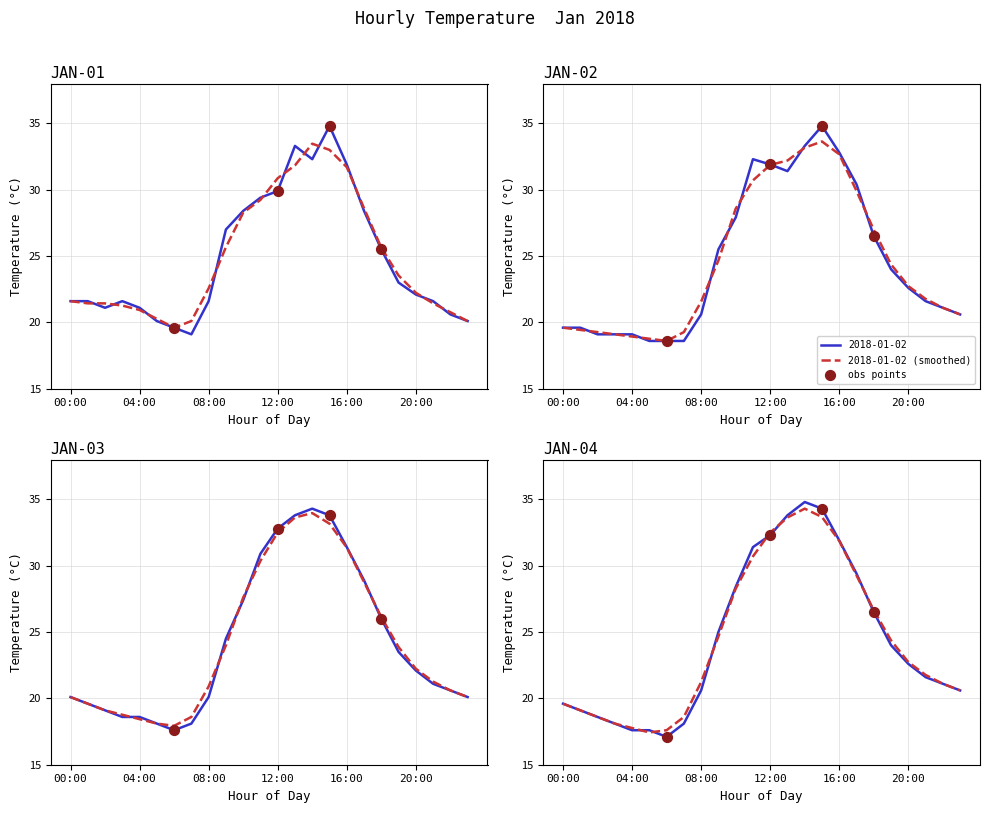

Which series has the largest Y range (max minus min)?

2018-01-04